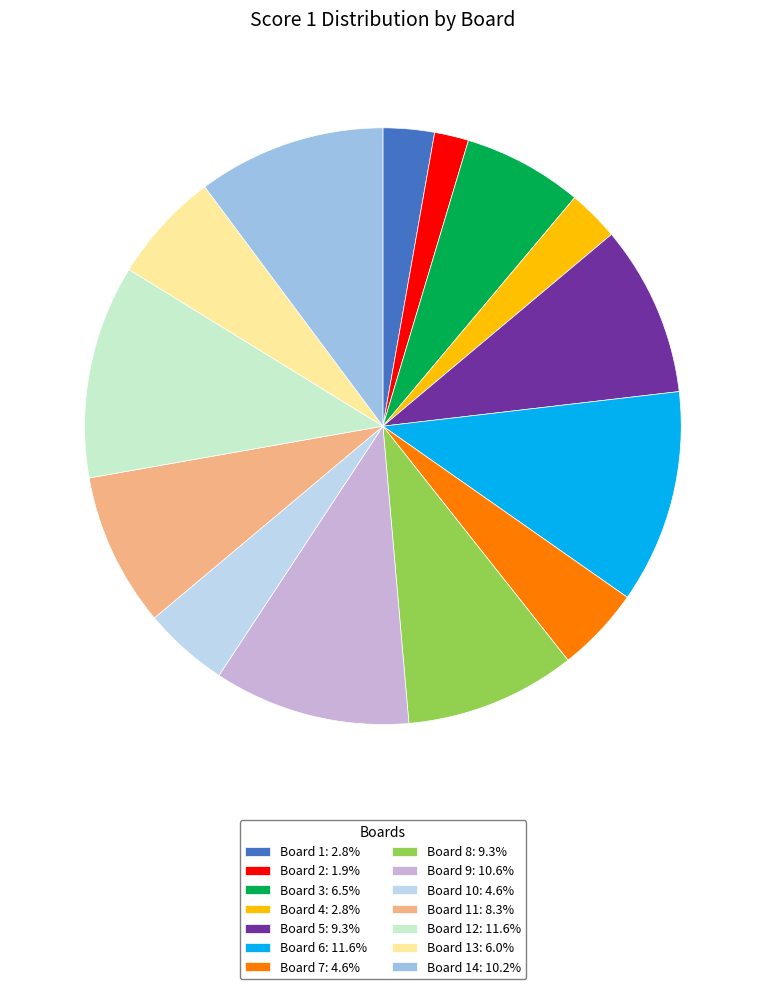

Is there a majority slice in this chart?

No